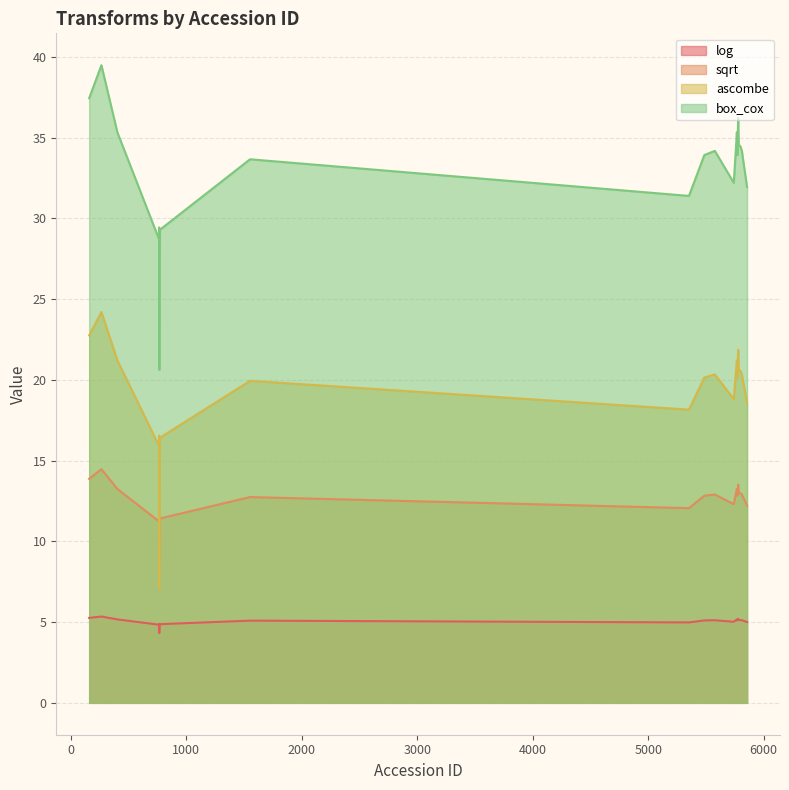

What is the approximate value of ascombe at 5779?

21.9